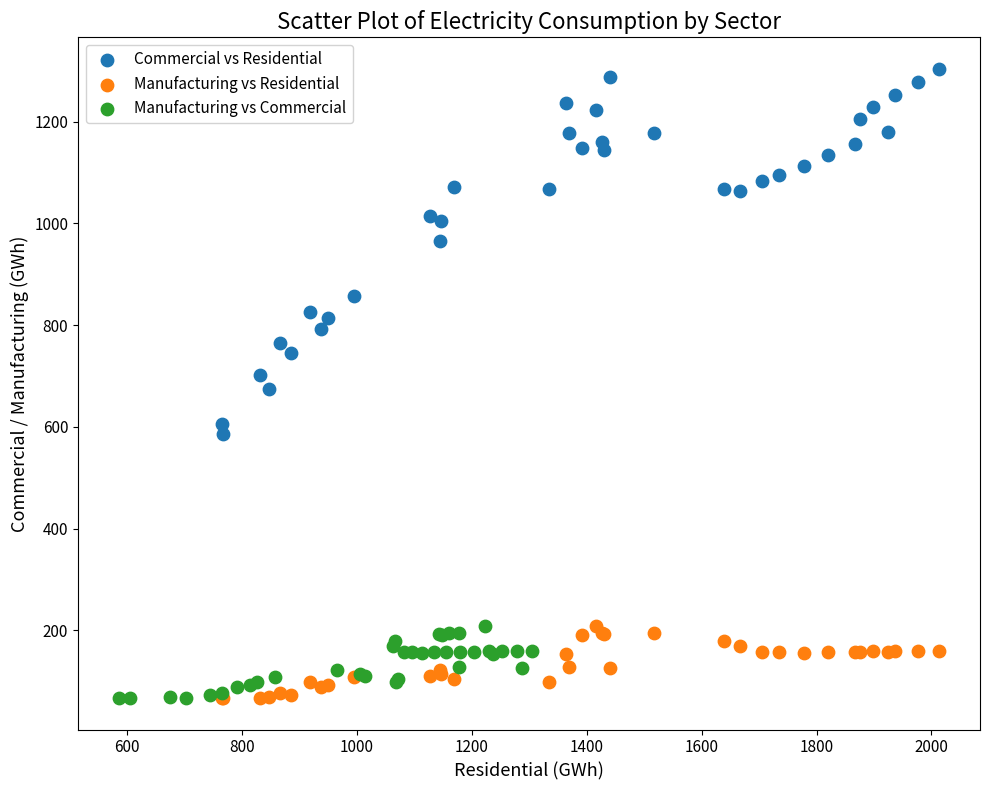

Which series has the largest Y range (max minus min)?

Commercial vs Residential